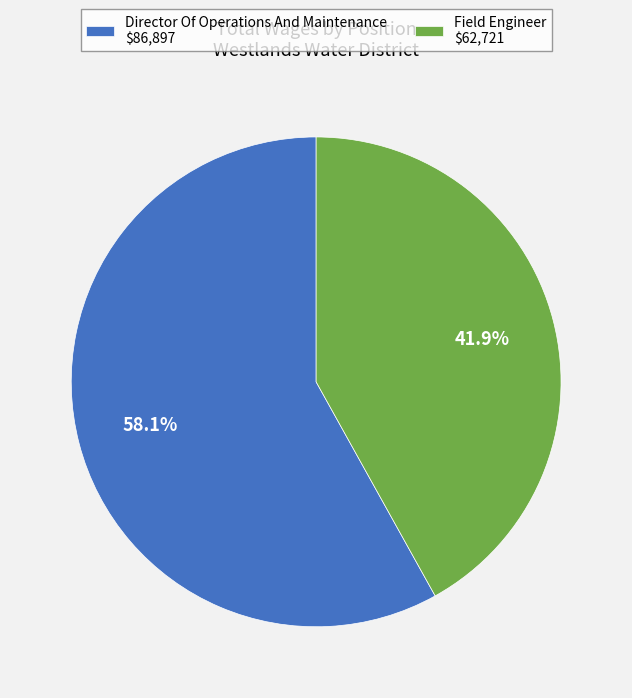

Which slice is the largest?

Director Of Operations And Maintenance